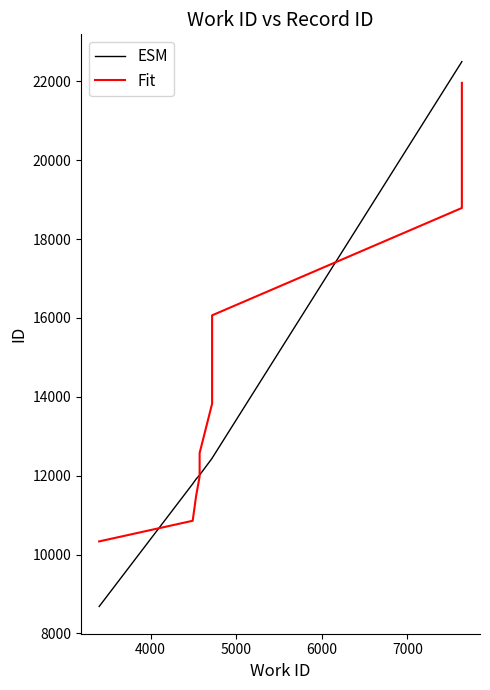

Which series has the widest spread of values?

ESM